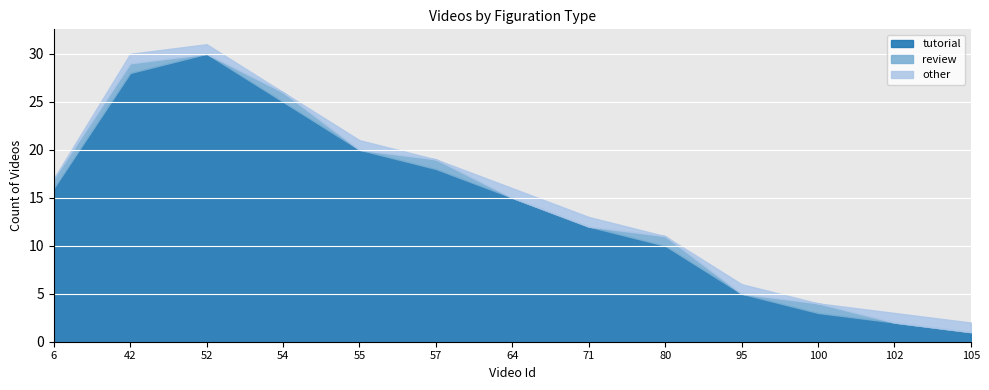

What are all the series names shown in the legend?

tutorial, review, other